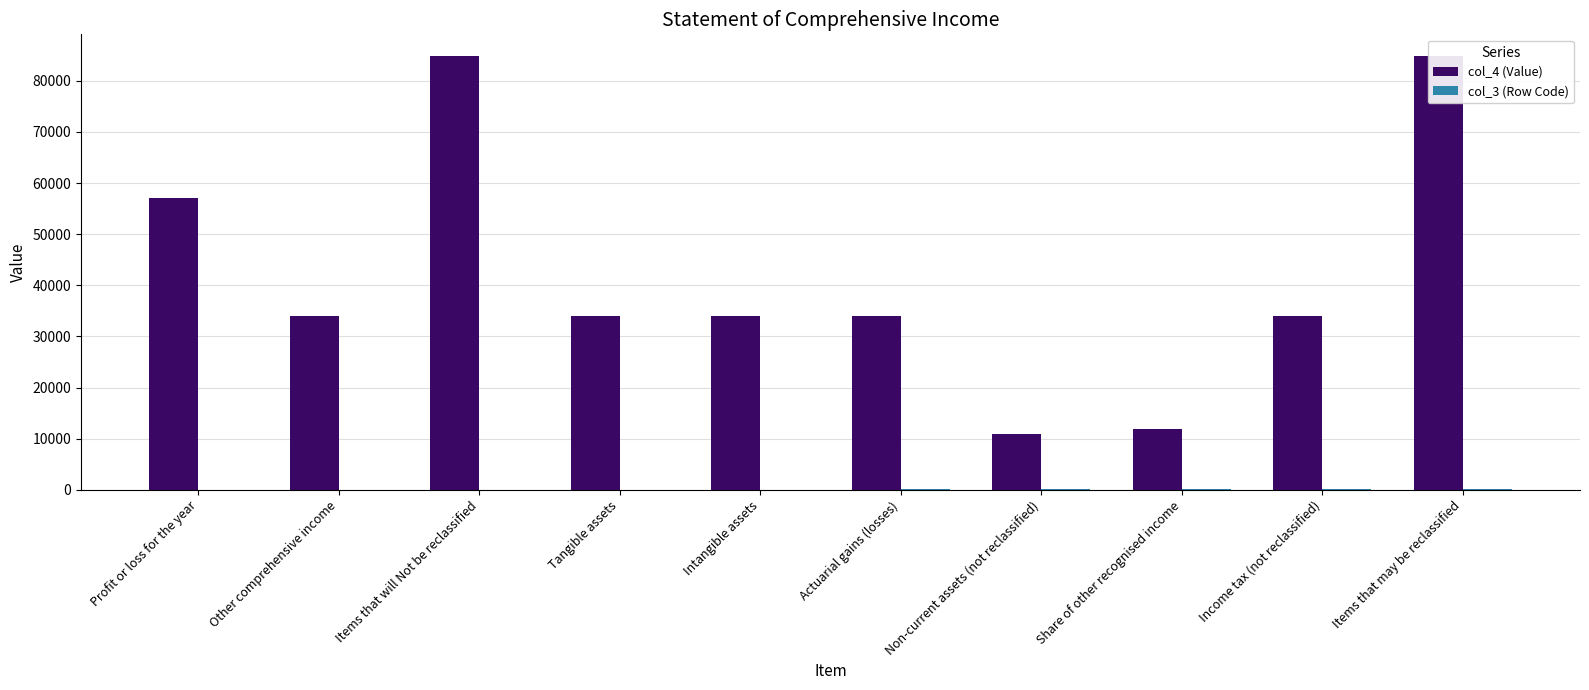

What is the minimum value for col_3 (Row Code)?

10